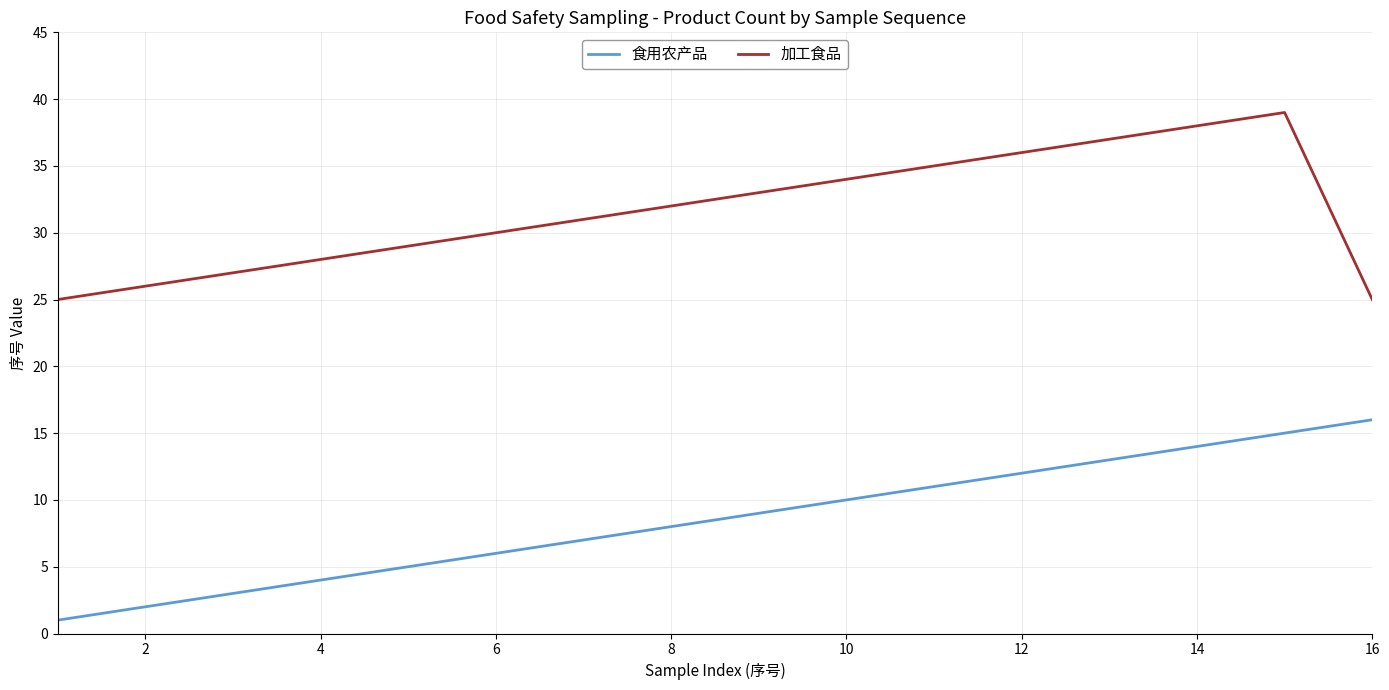

True or false: 加工食品 and 食用农产品 cross at least once.

False